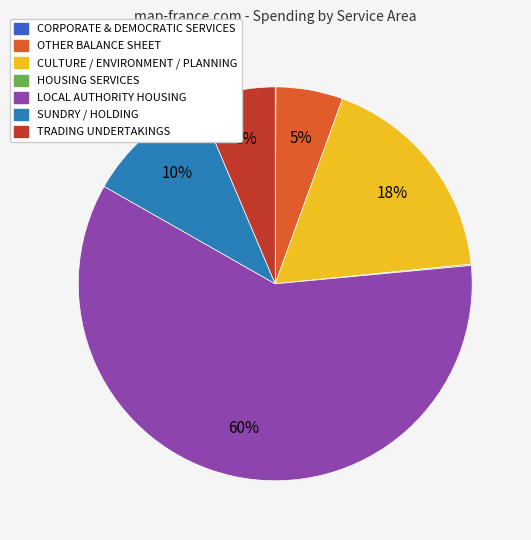

Is it true that LOCAL AUTHORITY HOUSING is 67% of the pie?

False